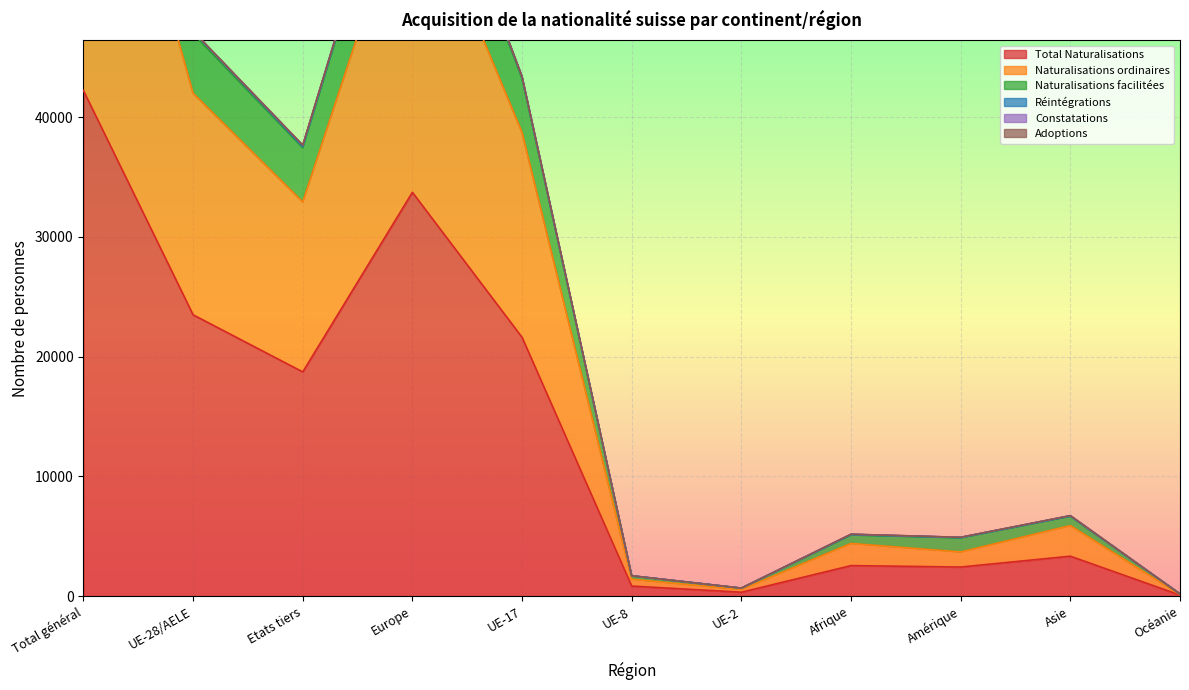

What value does the Total Naturalisations series have at Total général?

42225